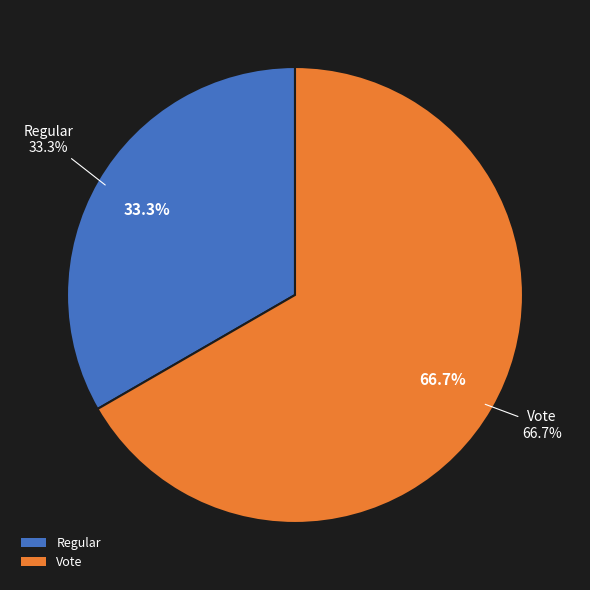

Which slice is the smallest?

Regular